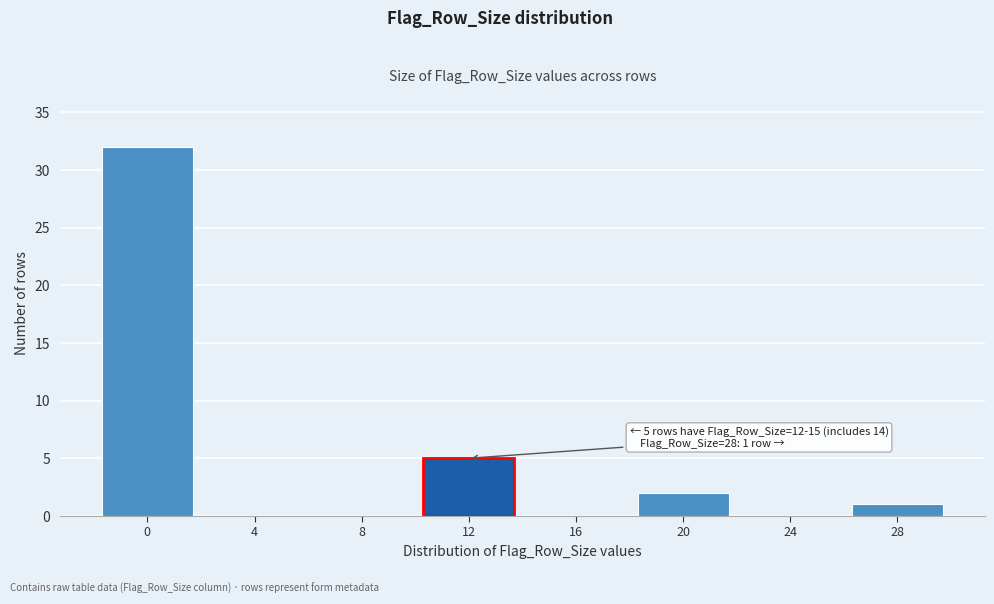

Reading right to left, list all the values displayed in this chart.

28=1	24=0	20=2	16=0	12=5	8=0	4=0	0=32